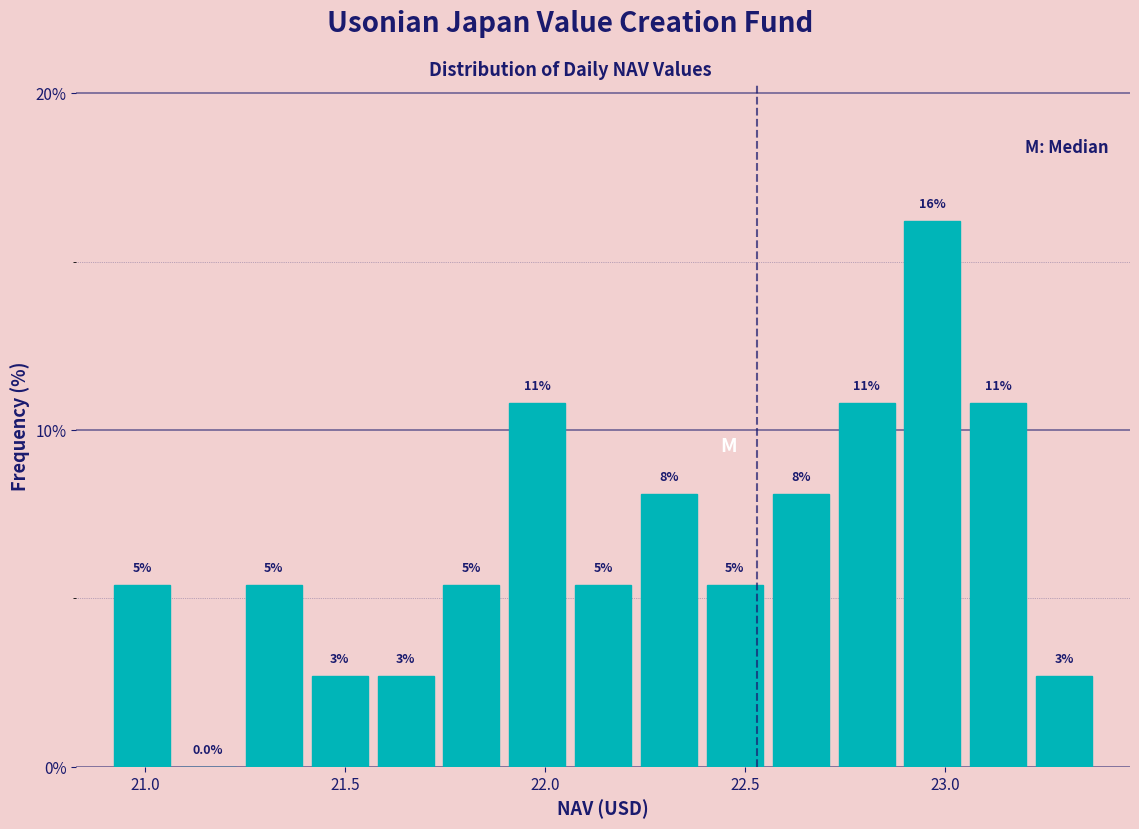

Read against the x-axis, roughly where is the centre of the tallest bar?

22.95